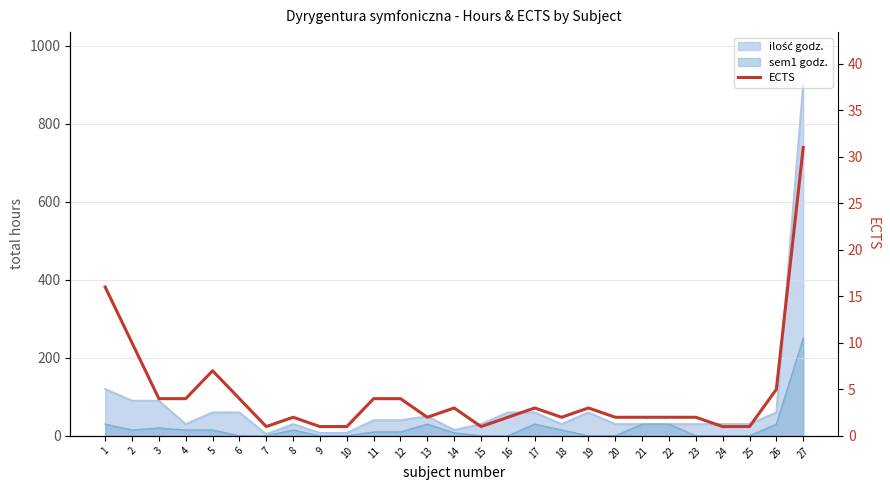

How many values exceed 2?

13